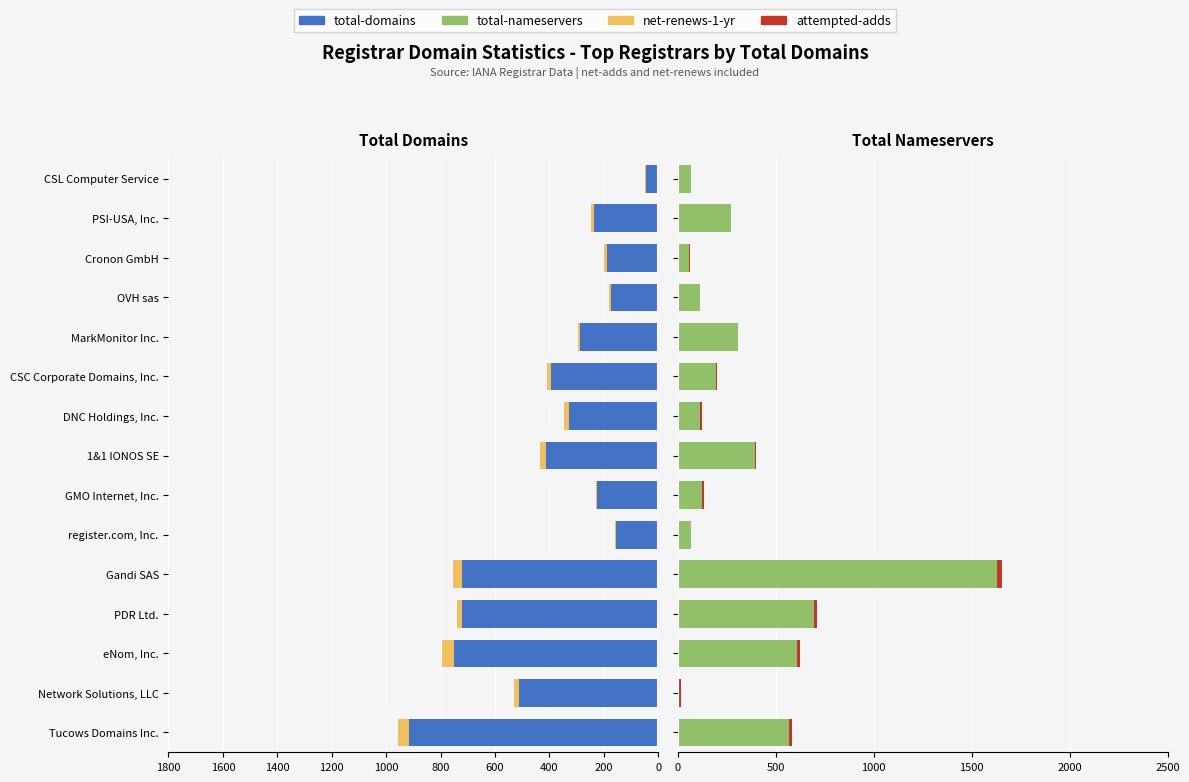

Are the bars grouped side by side (vs. stacked)?

Yes